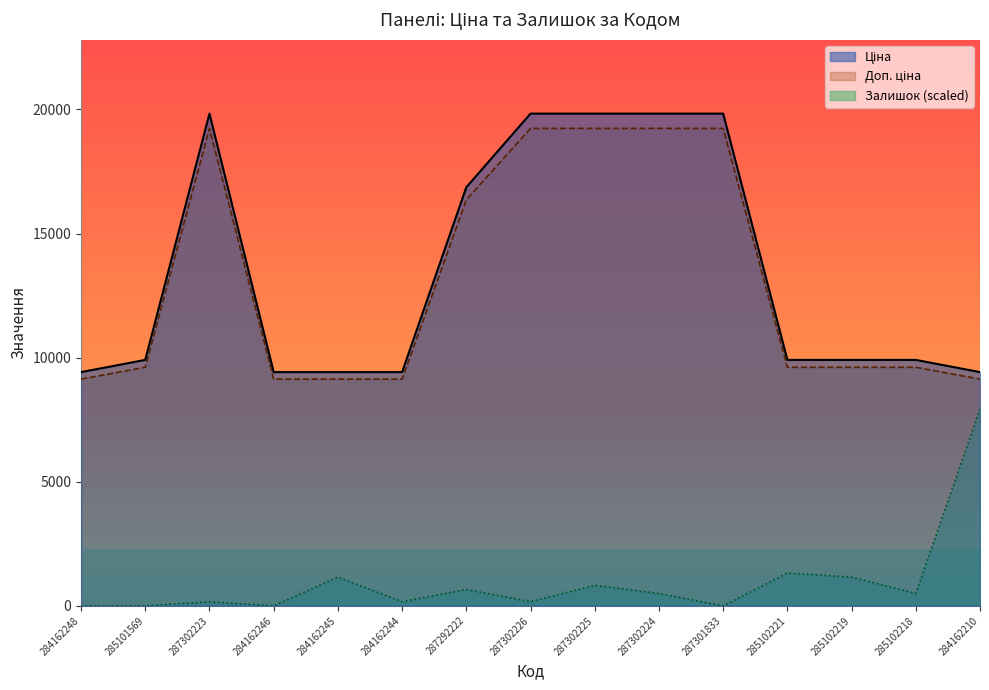

At which label does Ціна first exceed 9908?

285101569